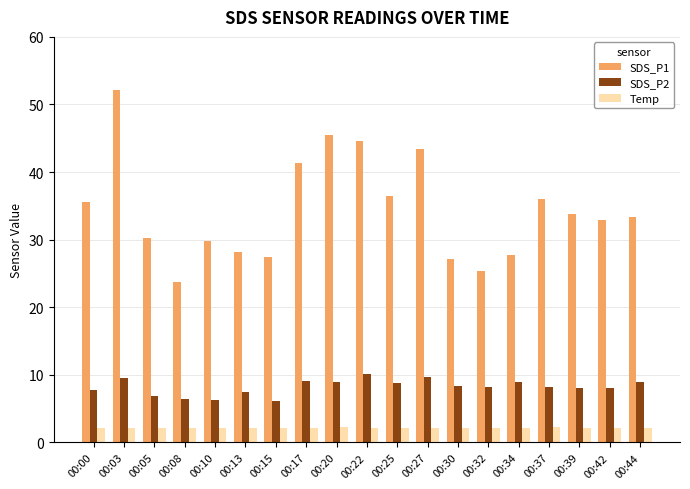

At which label does SDS_P1 reach its minimum?

00:08